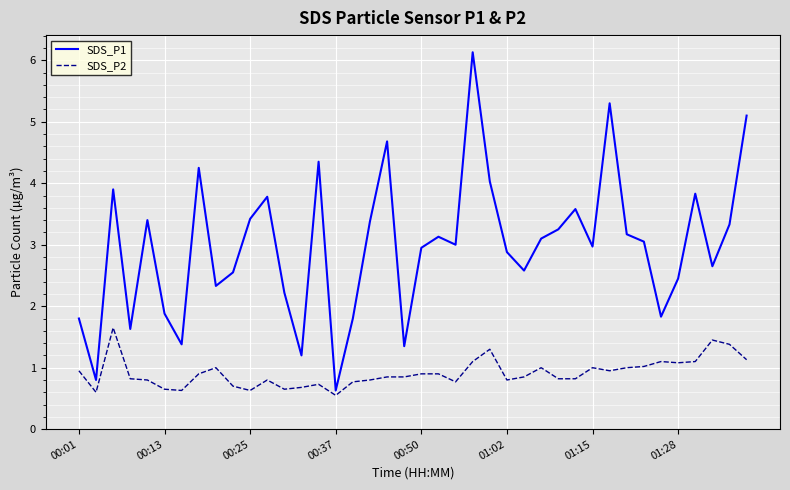

What is the difference between the maximum and minimum values in the SDS_P1 series?

5.5